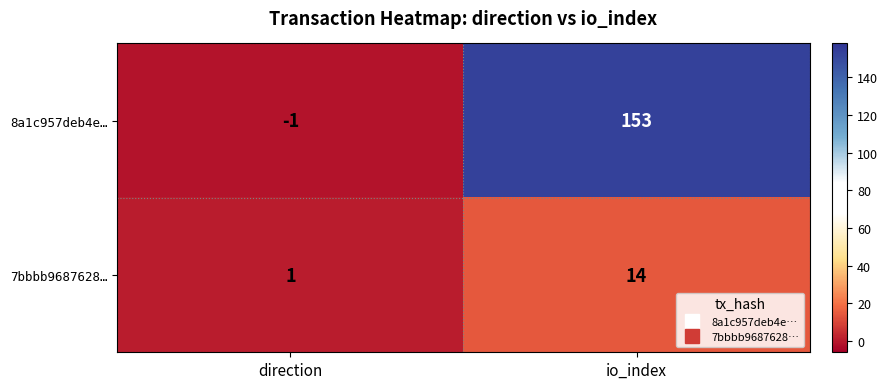

Reading left to right, what are all the values shown in this chart?

8a1c957deb4e…: -1	153
7bbbb9687628…: 1	14